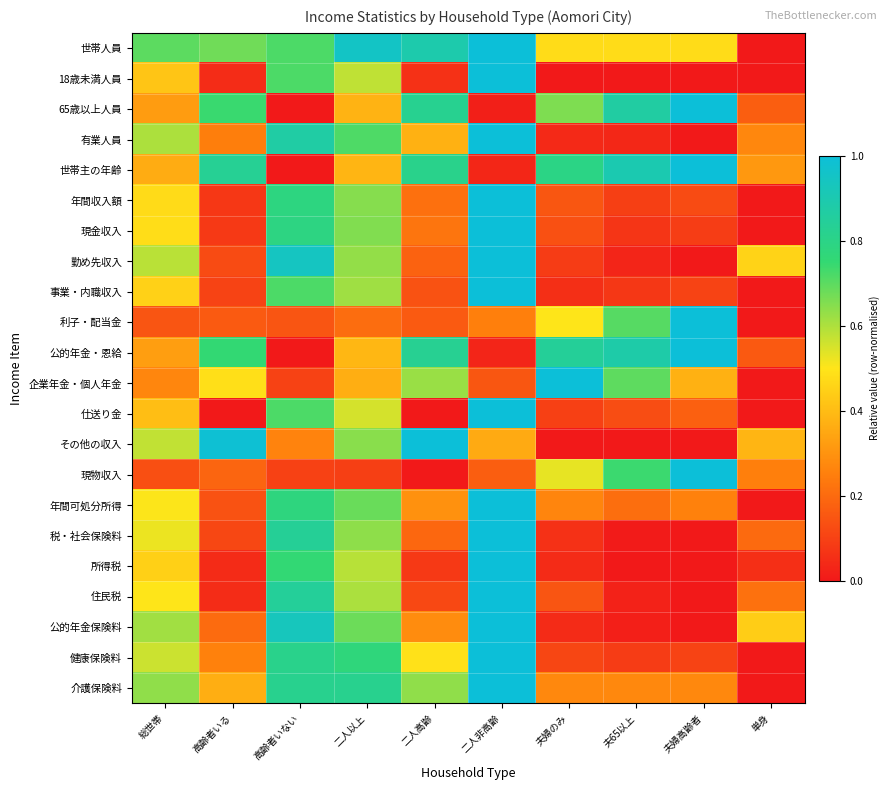

Between 二人以上 and 二人非高齢, which is larger?

二人非高齢